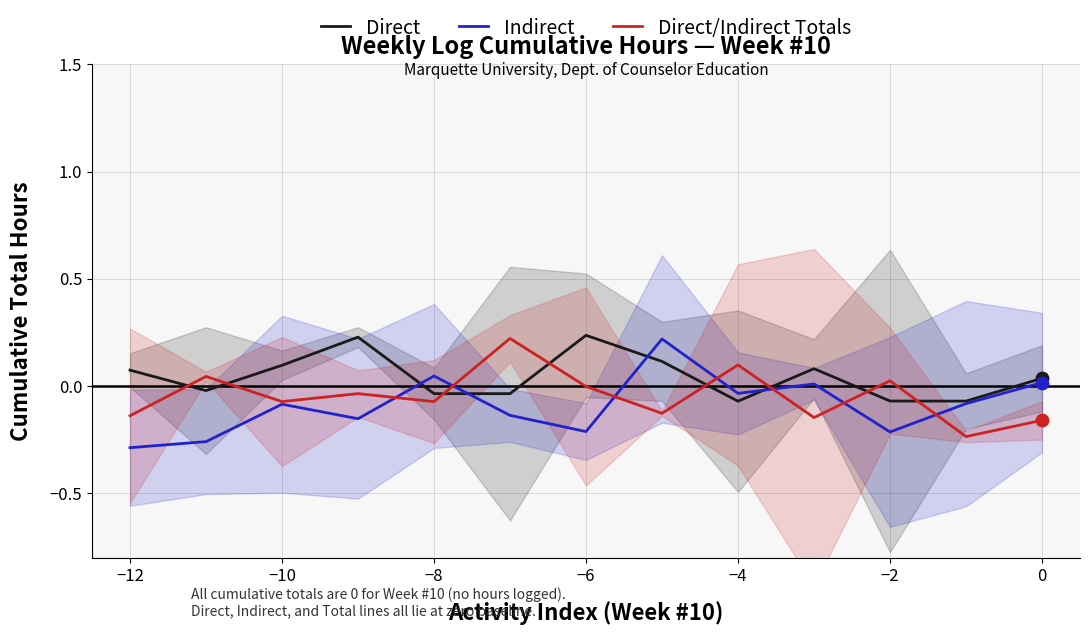

What are all the series names shown in the legend?

Direct, Indirect, Direct/Indirect Totals